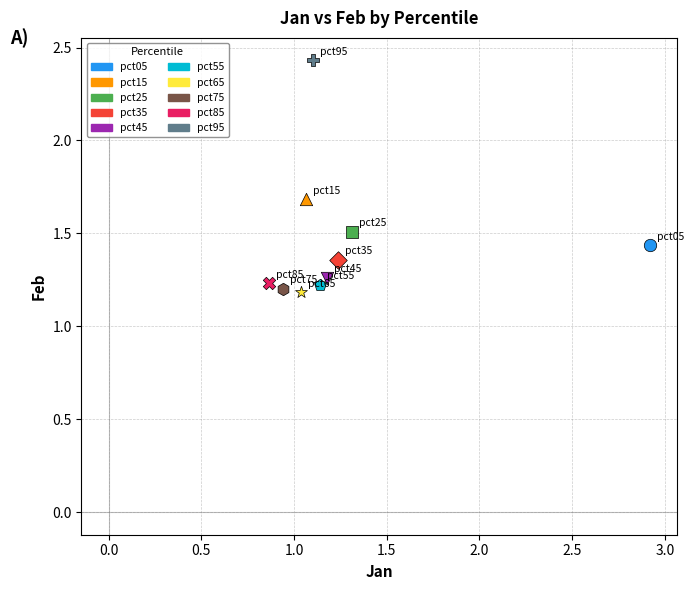

What are all the series names shown in the legend?

pct05, pct15, pct25, pct35, pct45, pct55, pct65, pct75, pct85, pct95